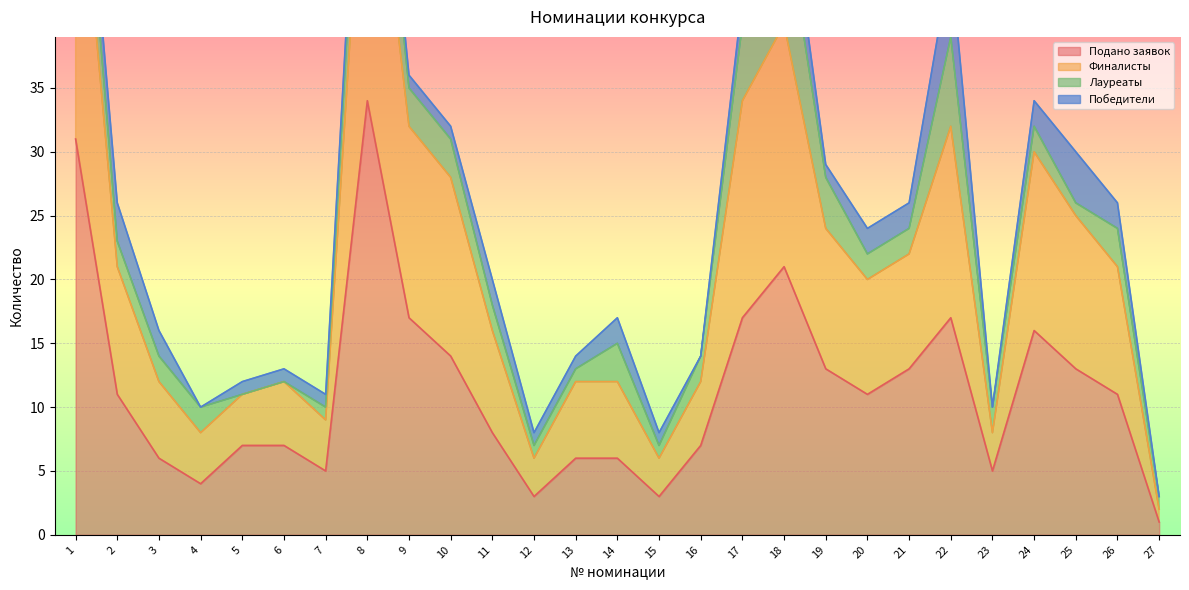

What is the maximum value shown in the chart?

60